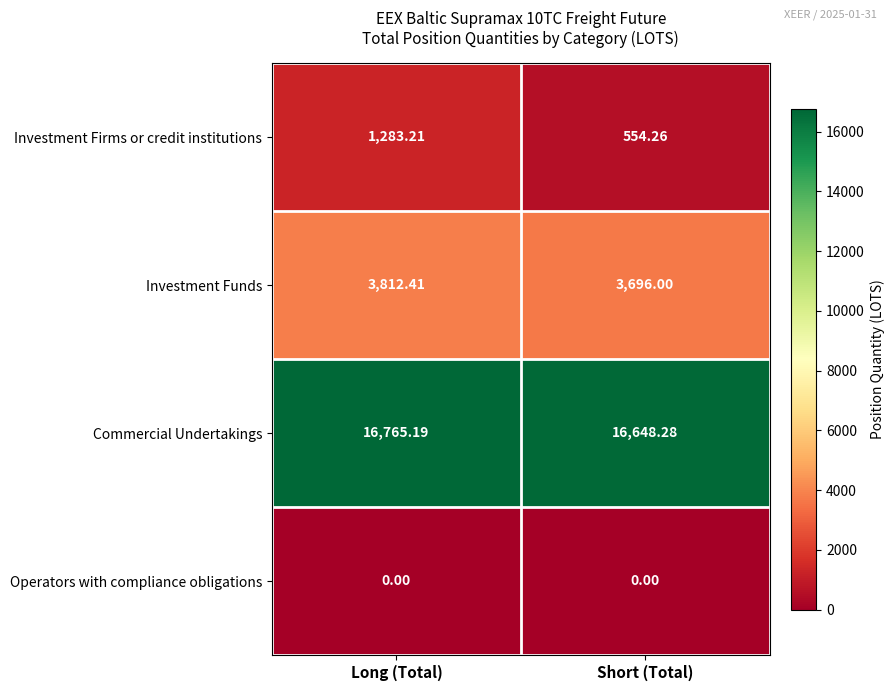

What is the total value across all series at Long (Total)?

21860.8